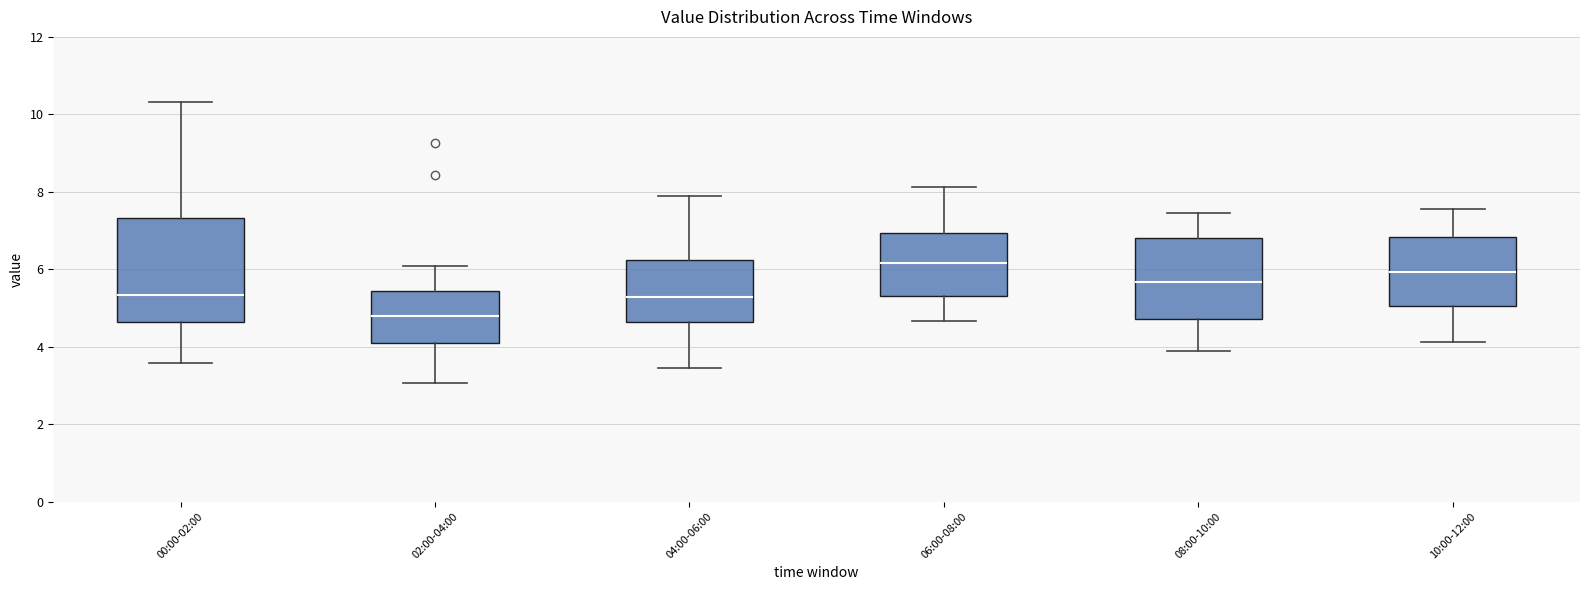

Which box's median line is the lowest?

02:00-04:00